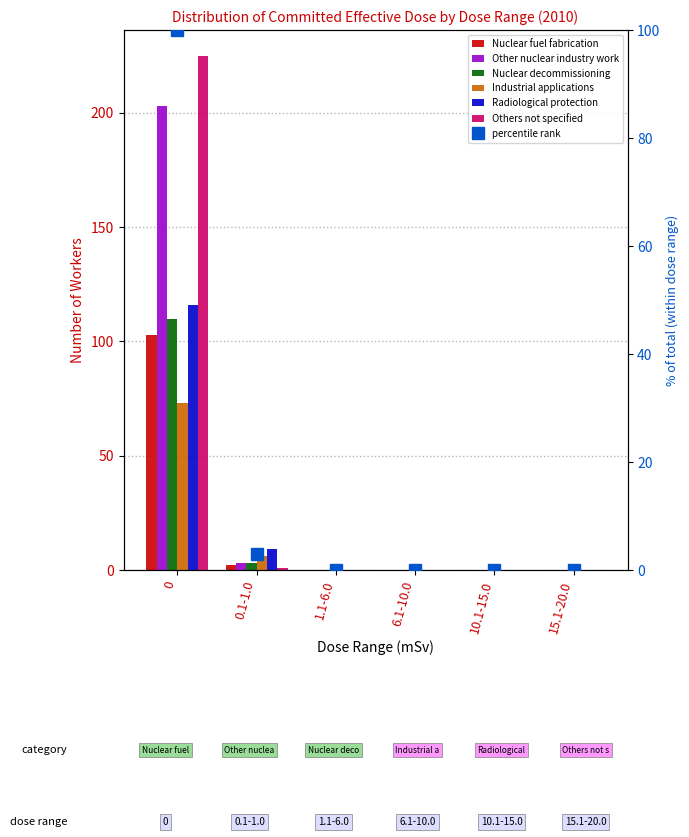

How many bars are there in total?

36